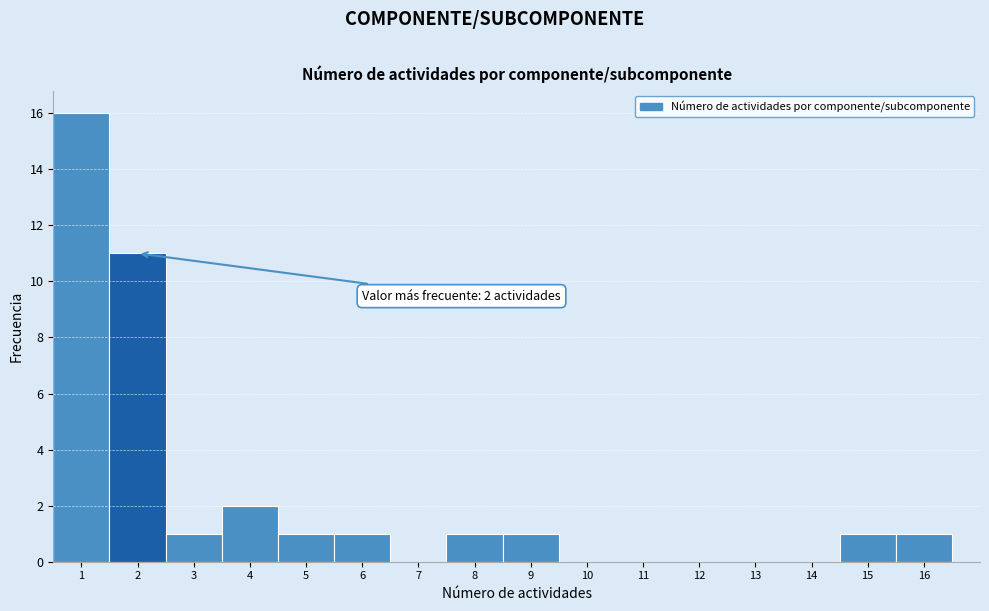

Over which range of the x-axis is the bar tallest?

0.5 to 1.5